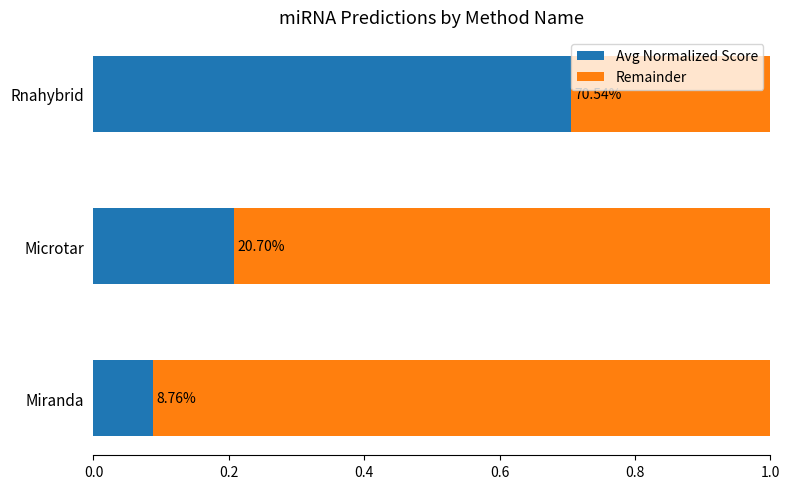

What is the difference between the maximum and minimum values in the Remainder series?

0.6